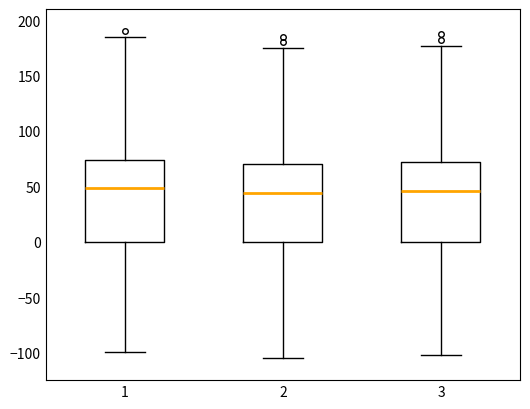

Reading left to right, transcribe this box plot: for each box, give where its median line is, the range the box spans, and where its two whiskers end, as read against the y-axis. The values are not printed on the chart, so give them approximately, as read against the axis.

1: median 50, box 0 to 75, whiskers -100 to 185
2: median 45, box 0 to 70, whiskers -105 to 175
3: median 45, box 0 to 70, whiskers -100 to 175